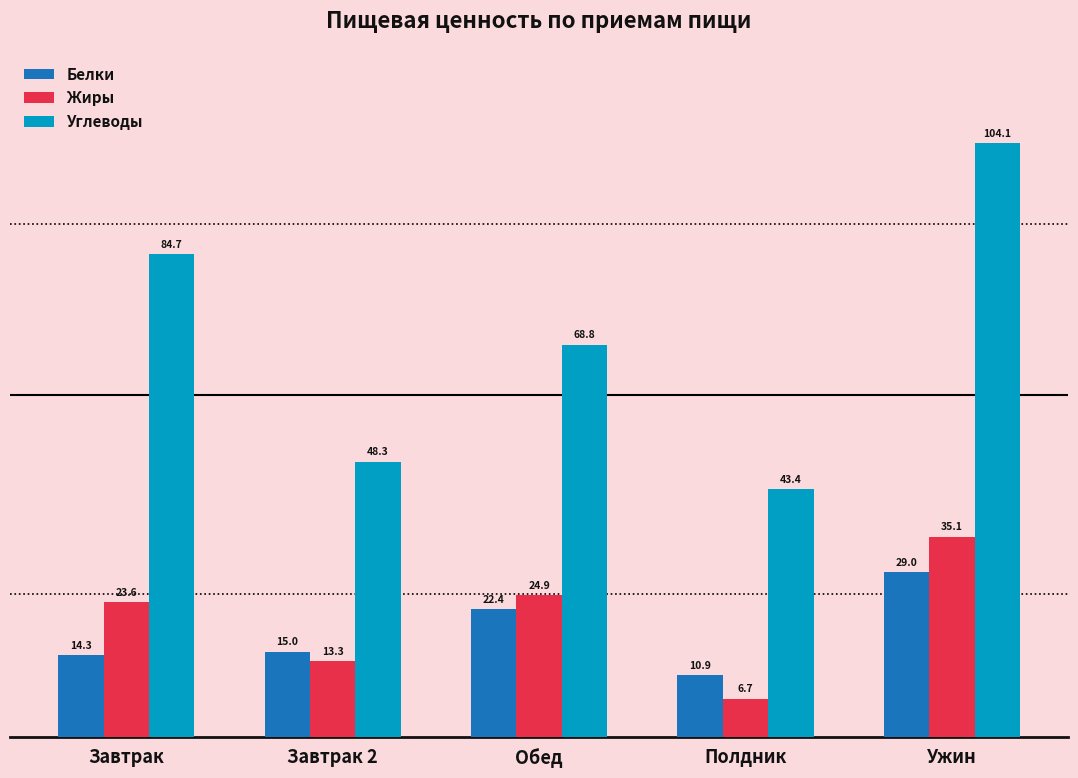

What is the difference between the second highest and second lowest values in the Углеводы series?

36.4